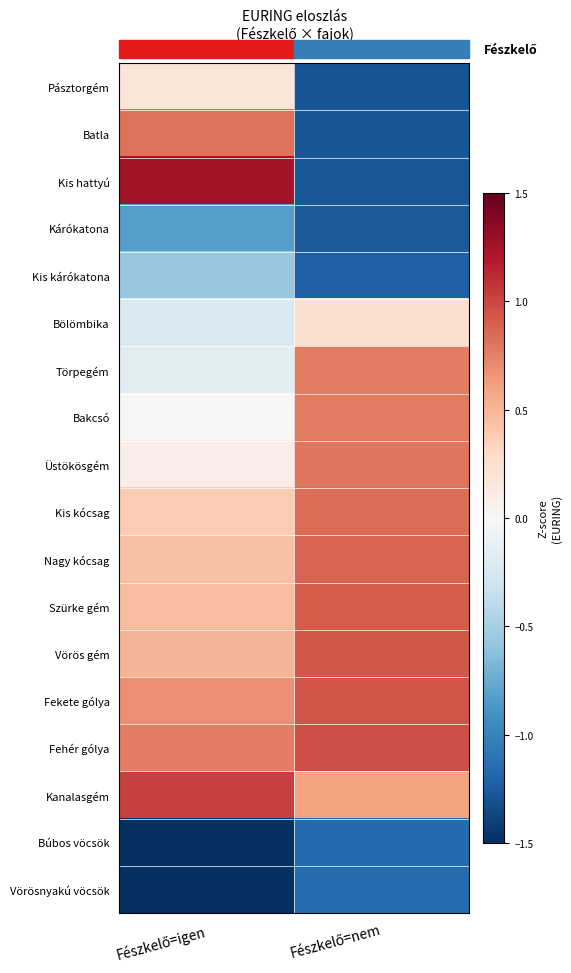

Reading left to right, transcribe all the data shown in this chart.

Pásztorgém: Fészkelő=igen=0.2	Fészkelő=nem=-1.3
Batla: Fészkelő=igen=0.8	Fészkelő=nem=-1.3
Kis hattyú: Fészkelő=igen=1.3	Fészkelő=nem=-1.3
Kárókatona: Fészkelő=igen=-0.8	Fészkelő=nem=-1.3
Kis kárókatona: Fészkelő=igen=-0.6	Fészkelő=nem=-1.2
Bölömbika: Fészkelő=igen=-0.2	Fészkelő=nem=0.2
Törpegém: Fészkelő=igen=-0.2	Fészkelő=nem=0.8
Bakcsó: Fészkelő=igen=-0.0	Fészkelő=nem=0.8
Üstökösgém: Fészkelő=igen=0.1	Fészkelő=nem=0.8
Kis kócsag: Fészkelő=igen=0.4	Fészkelő=nem=0.8
Nagy kócsag: Fészkelő=igen=0.4	Fészkelő=nem=0.9
Szürke gém: Fészkelő=igen=0.5	Fészkelő=nem=0.9
Vörös gém: Fészkelő=igen=0.5	Fészkelő=nem=0.9
Fekete gólya: Fészkelő=igen=0.7	Fészkelő=nem=0.9
Fehér gólya: Fészkelő=igen=0.8	Fészkelő=nem=1.0
Kanalasgém: Fészkelő=igen=1.0	Fészkelő=nem=0.6
Búbos vöcsök: Fészkelő=igen=-2.4	Fészkelő=nem=-1.2
Vörösnyakú vöcsök: Fészkelő=igen=-2.4	Fészkelő=nem=-1.2